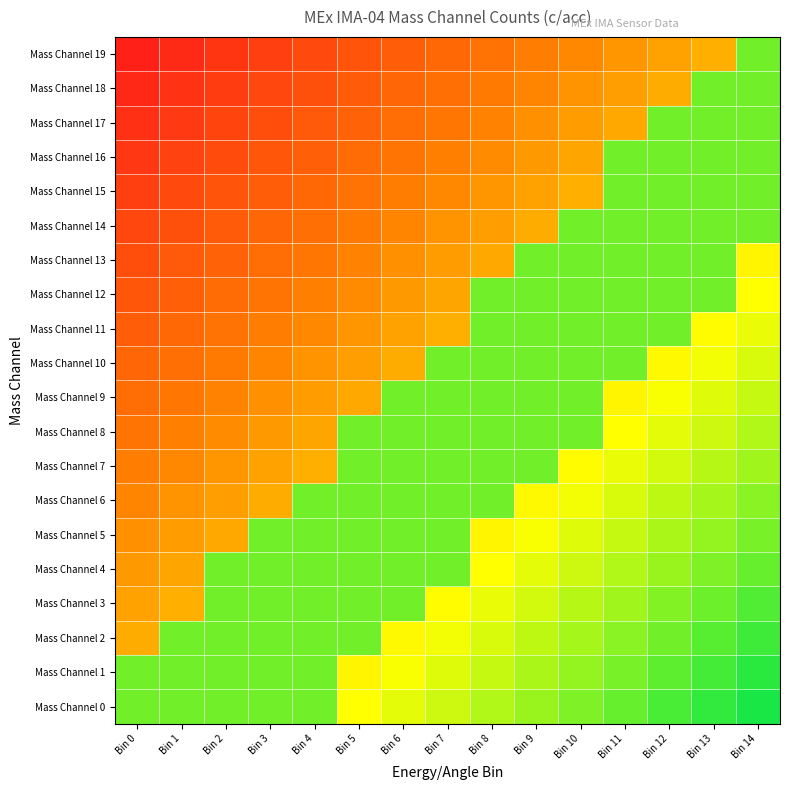

What is the spread (max minus min) of values at Bin 13?

0.5